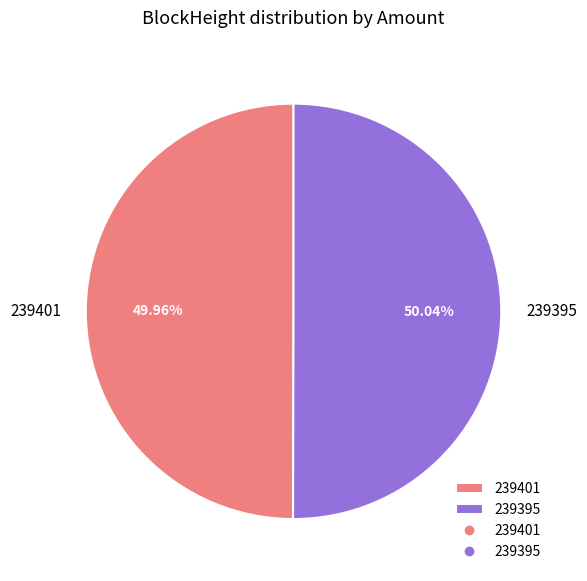

How many slices are in this pie chart?

2